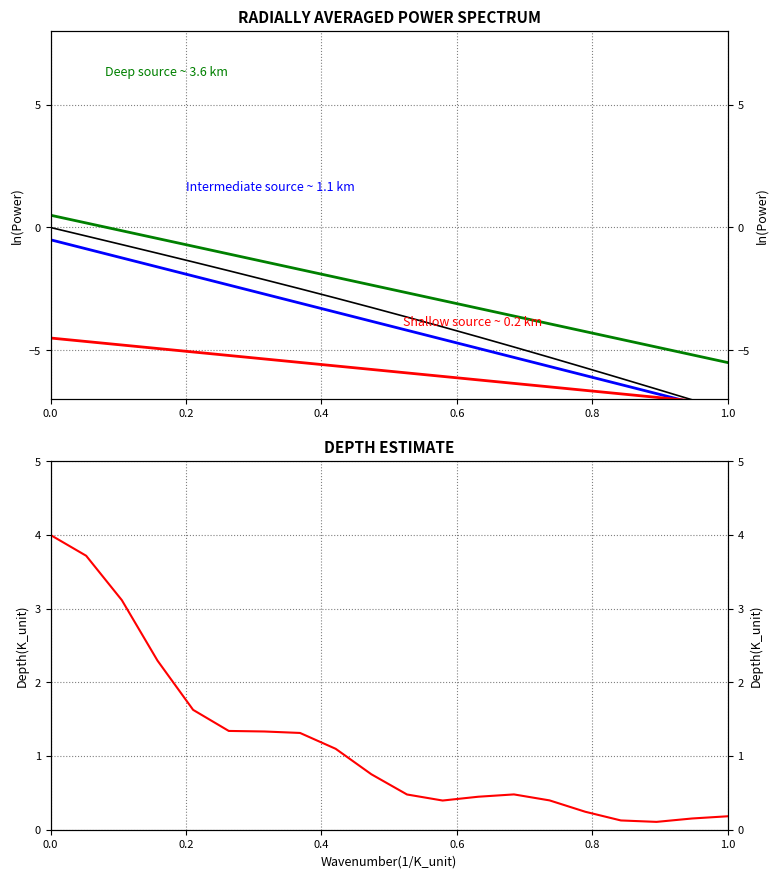

Is it true that 610.2 (из них: тсс исч. нал.) equals -1.6 at 15?

False